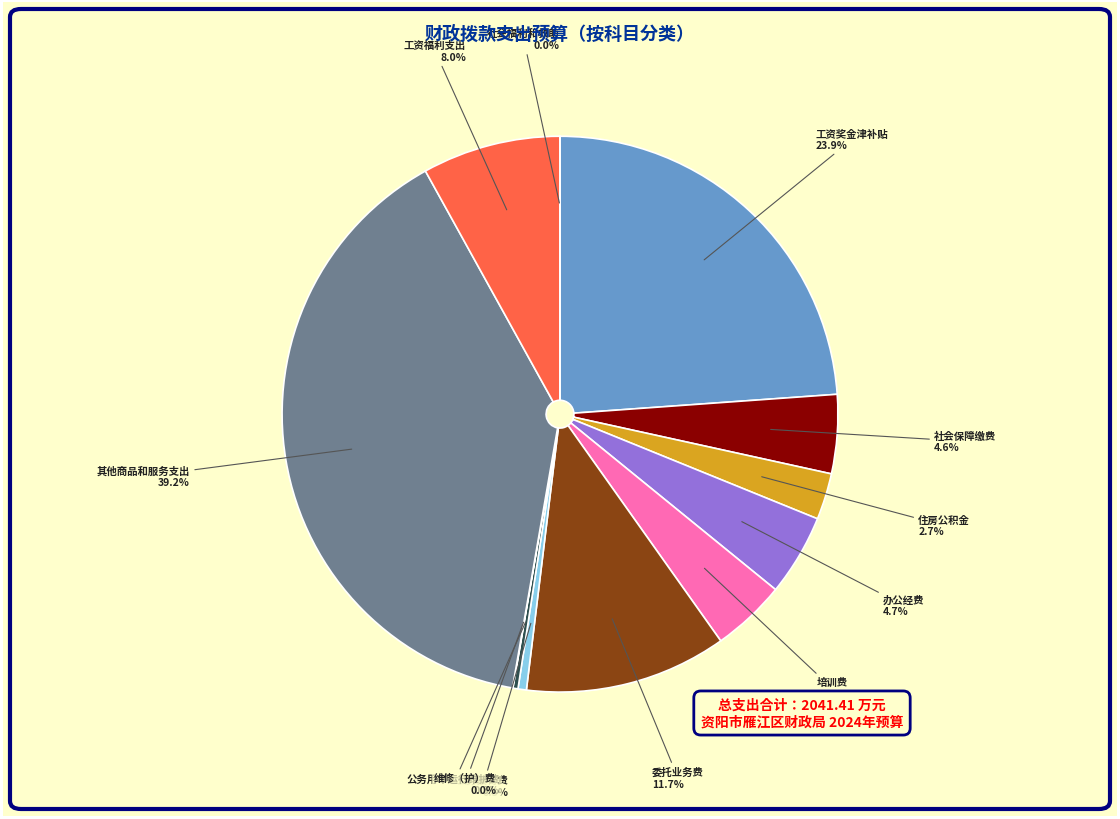

Does any single category account for the majority?

No